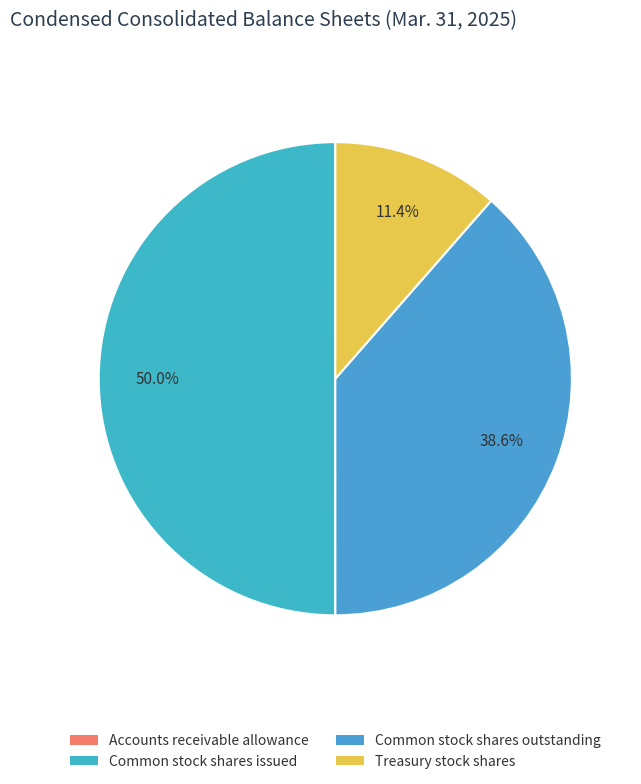

How many slices are in this pie chart?

4